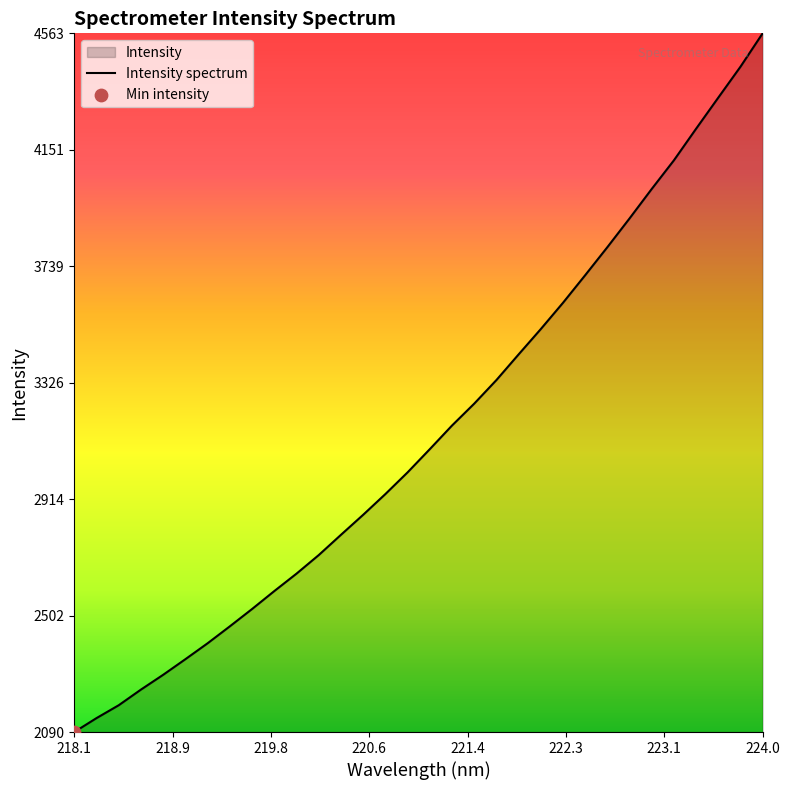

Which label corresponds to the largest value in the chart?

224.0